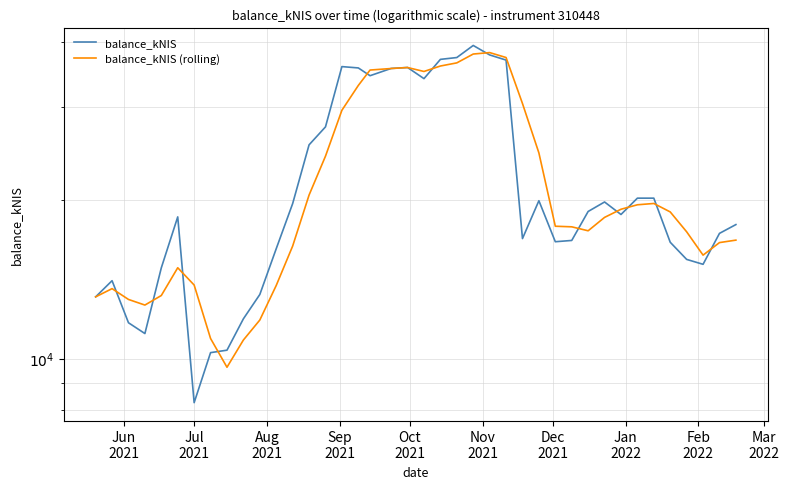

The balance_kNIS (rolling) series shows 13596.5 at 21. True or false?

False